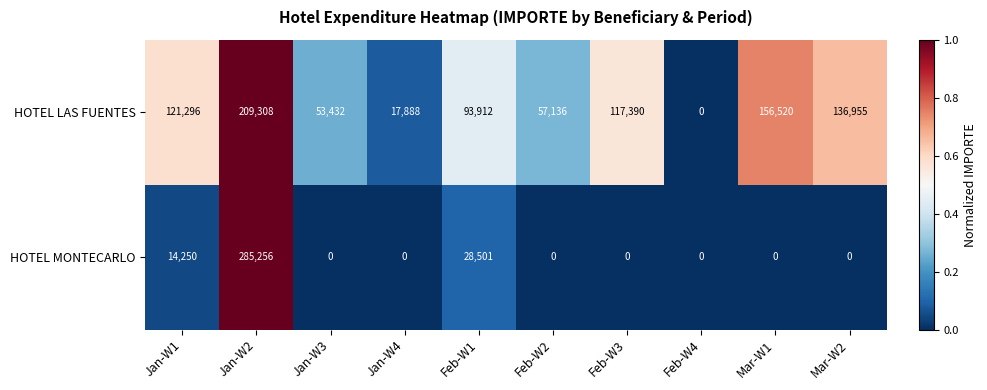

True or false: HOTEL MONTECARLO has a value of 0 at Jan-W4.

True